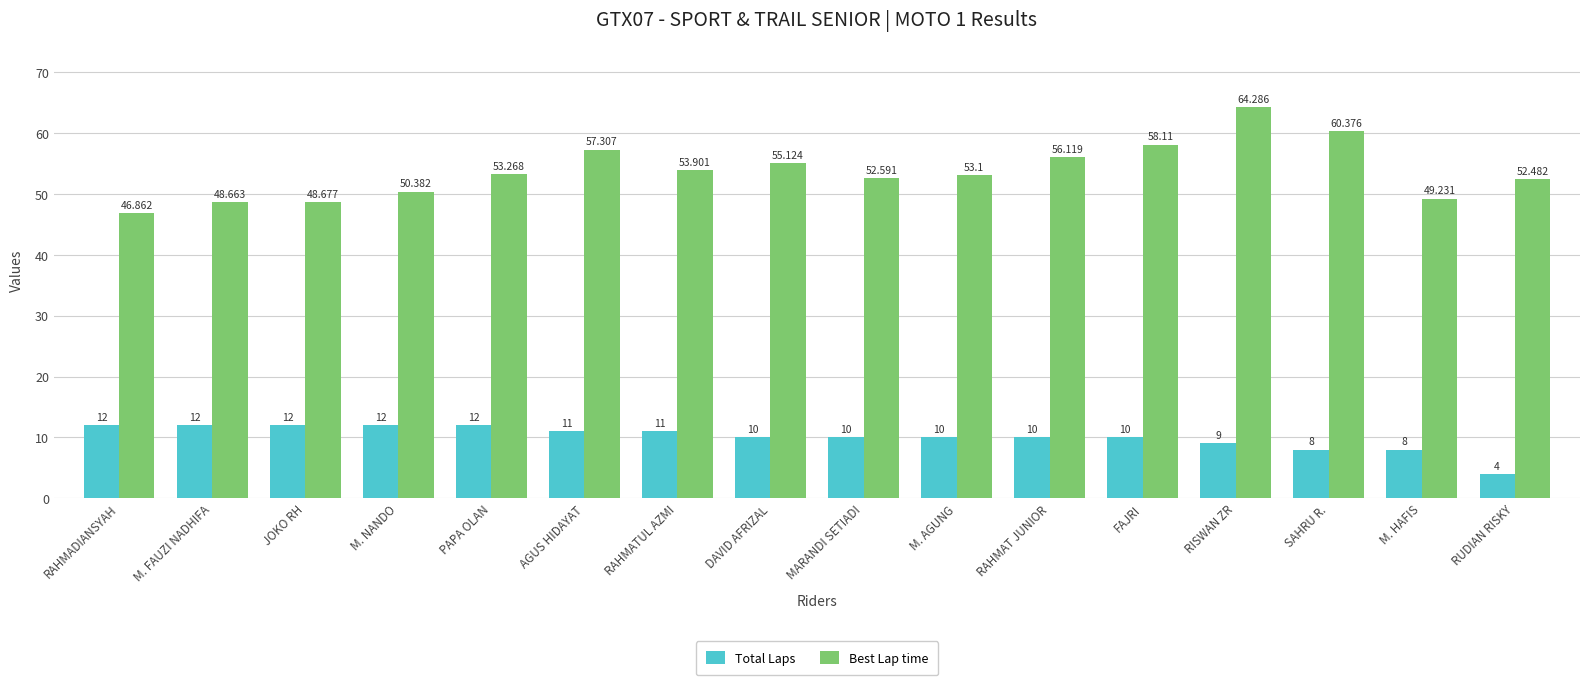

Reading left to right, transcribe all the data shown in this chart.

Total Laps: 12.0	12.0	12.0	12.0	12.0	11.0	11.0	10.0	10.0	10.0	10.0	10.0	9.0	8.0	8.0	4.0
Best Lap time: 46.9	48.7	48.7	50.4	53.3	57.3	53.9	55.1	52.6	53.1	56.1	58.1	64.3	60.4	49.2	52.5